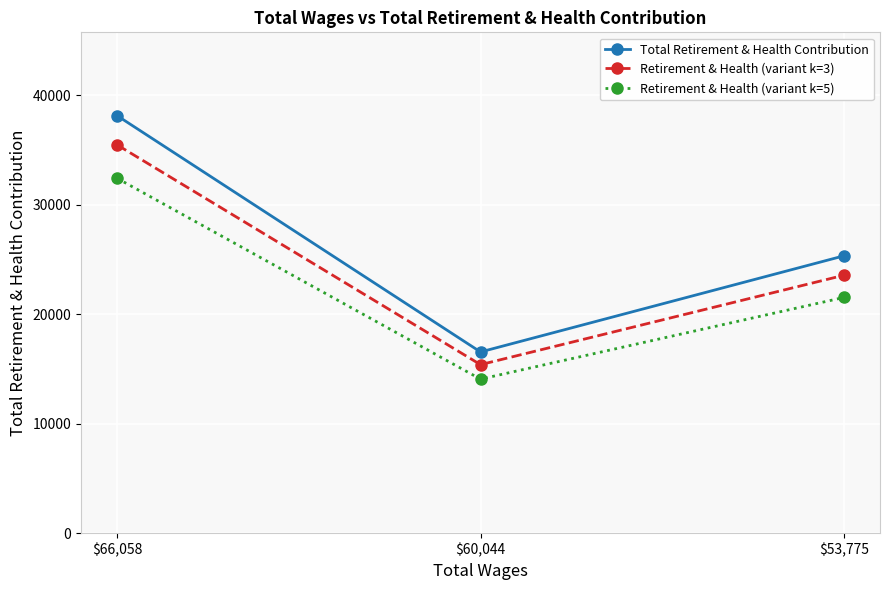

What is the total value across all series at $66,058?

106029.2